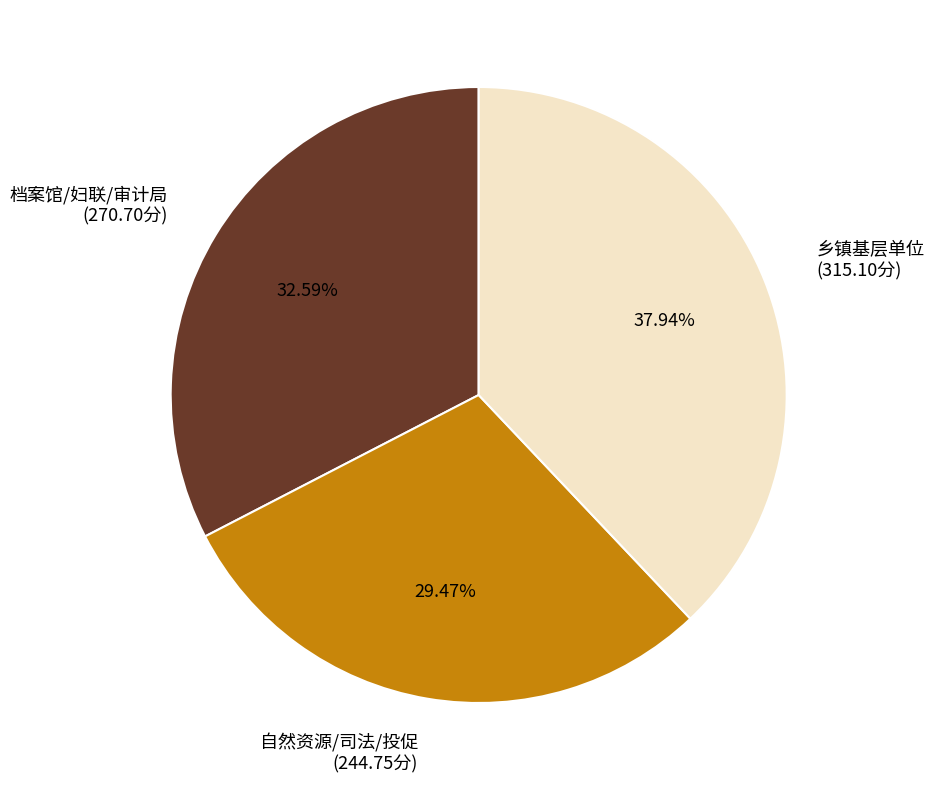

Approximately how many times larger is the value at 乡镇基层单位 (315.10分) compared to 自然资源/司法/投促 (244.75分)?

1.3